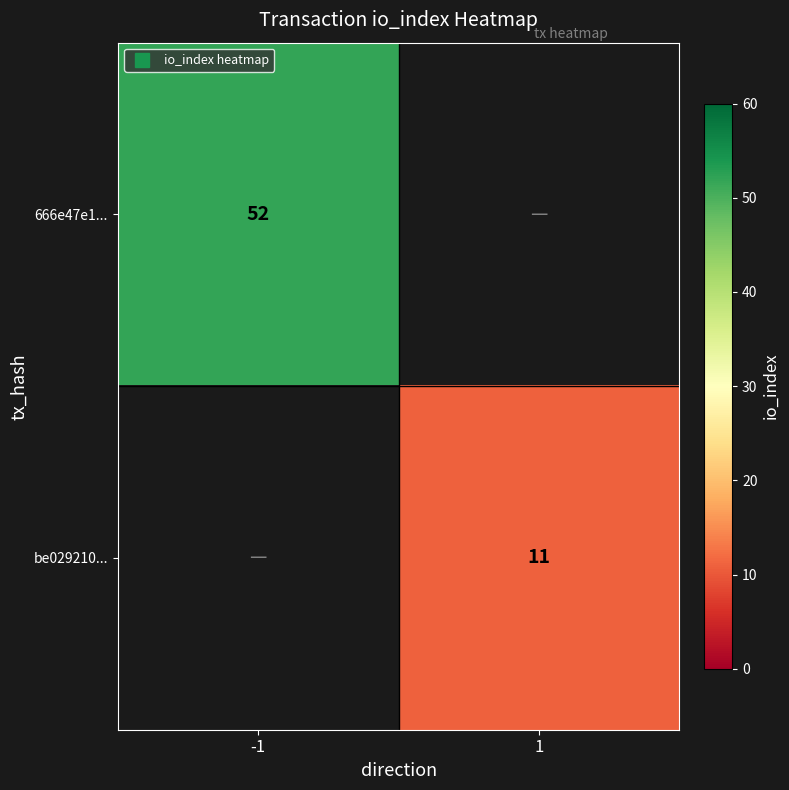

Read the 666e47e1... value at -1.

52.0